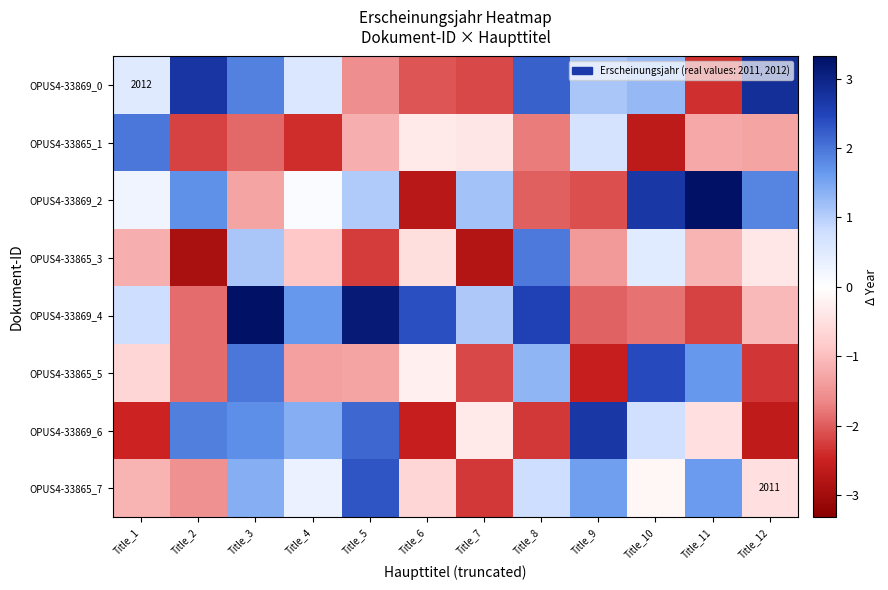

What is the spread (max minus min) of values at Title_6?

5.1